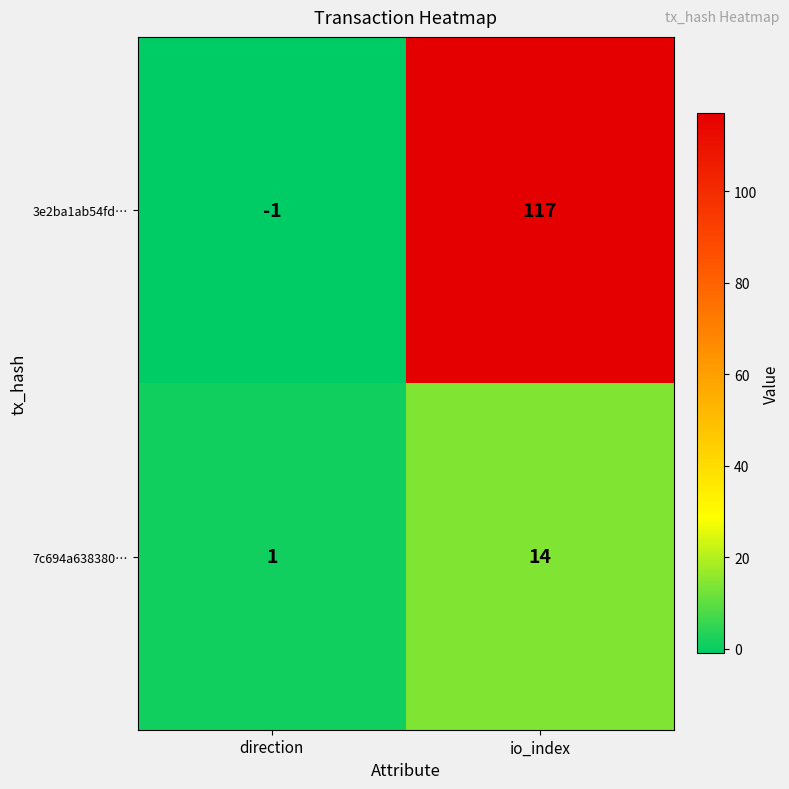

At which category is the sum across all series the highest?

io_index